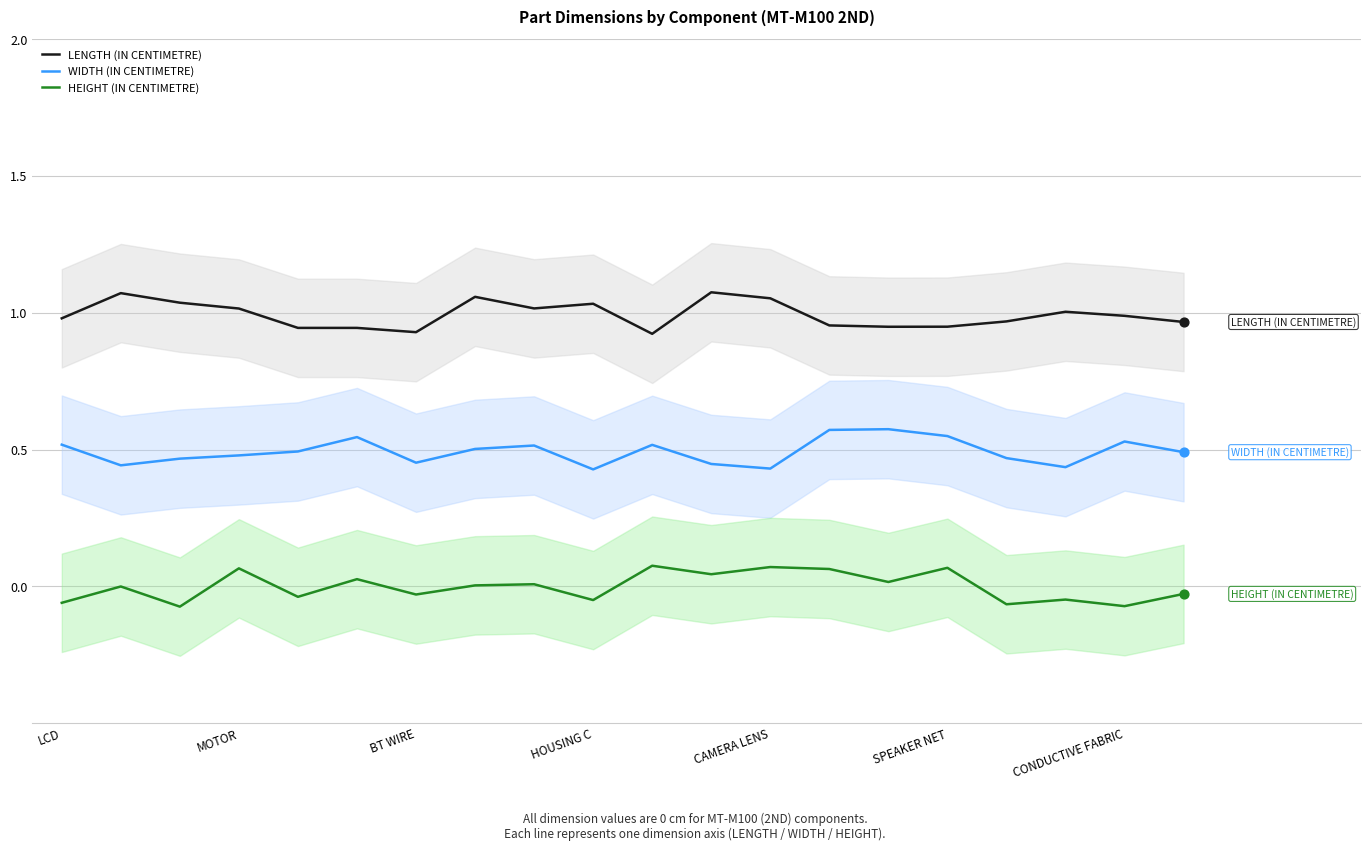

At how many categories does at least one series exceed 0?

20